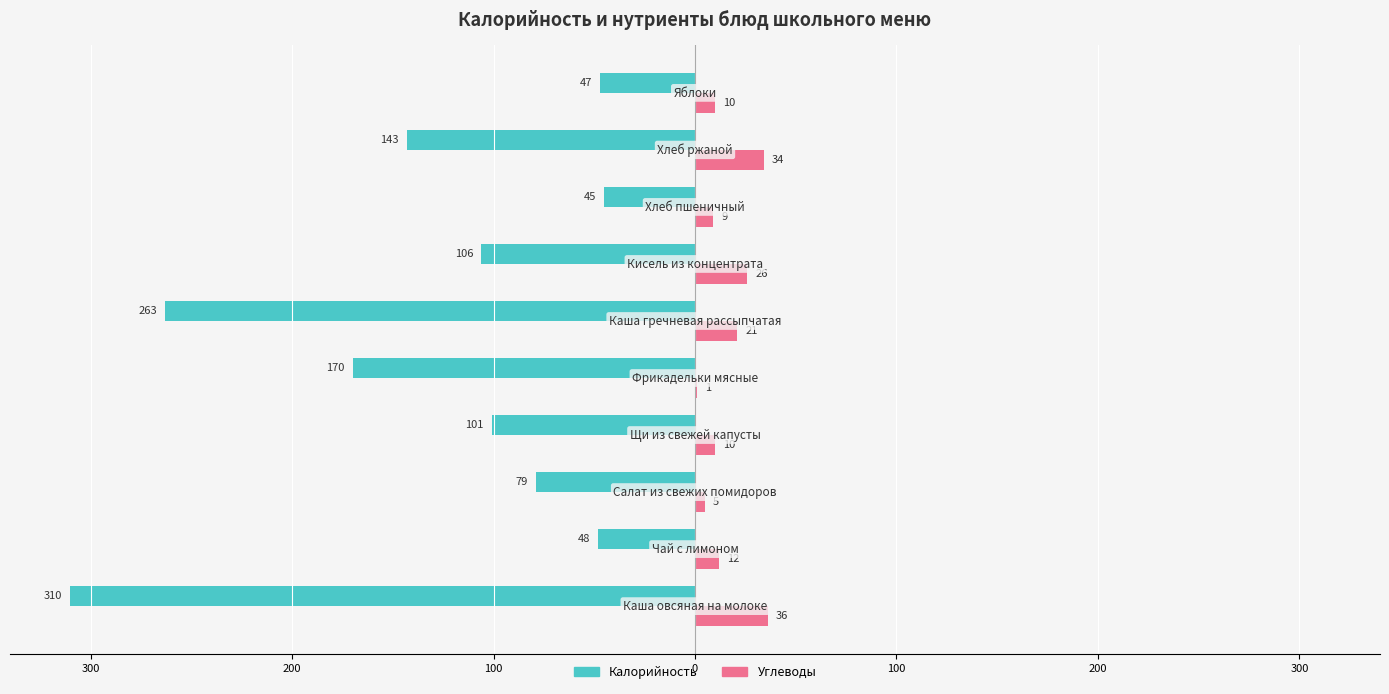

What are all the series names shown in the legend?

Калорийность, Углеводы